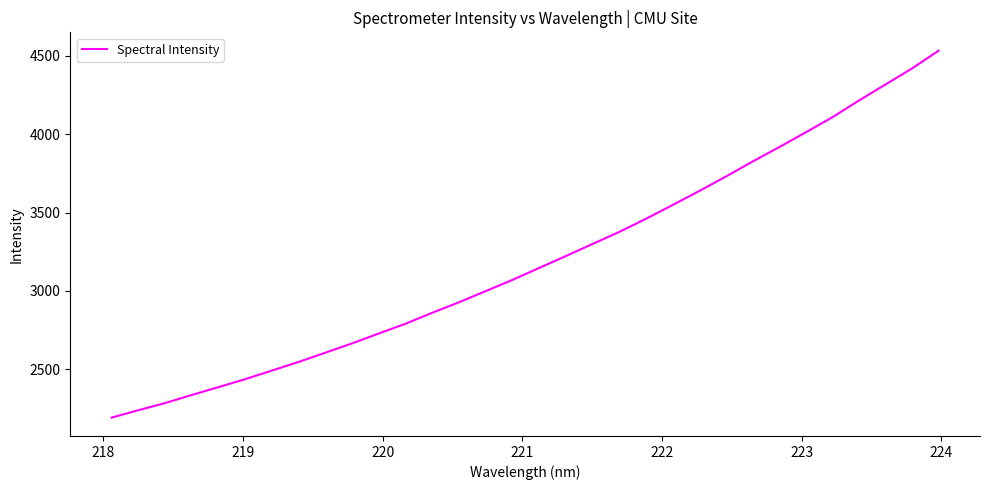

What is the difference between the maximum and minimum values?

2339.3